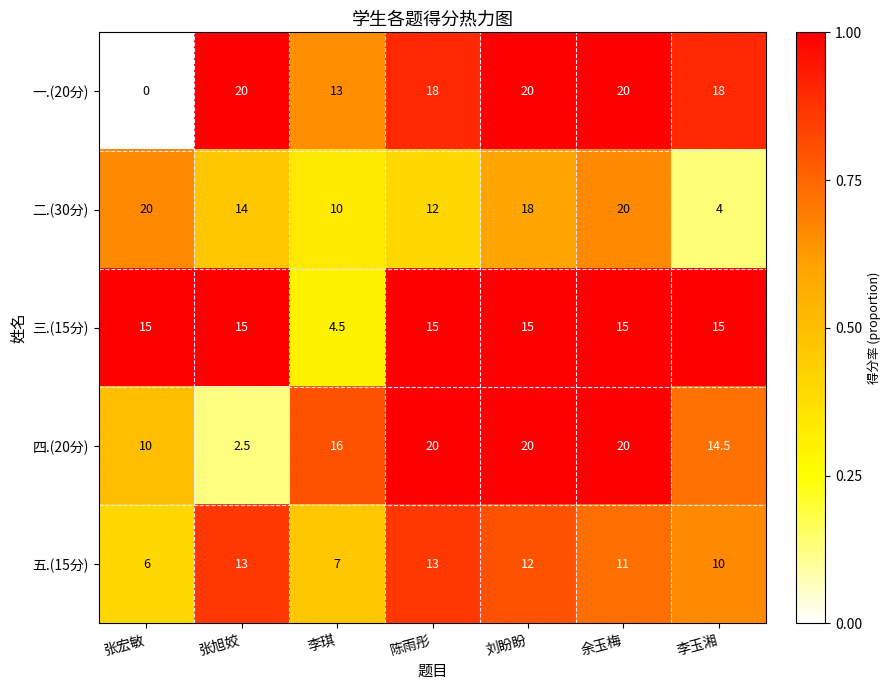

Is it true that 一.(20分) equals 18.0 at 陈雨彤?

True